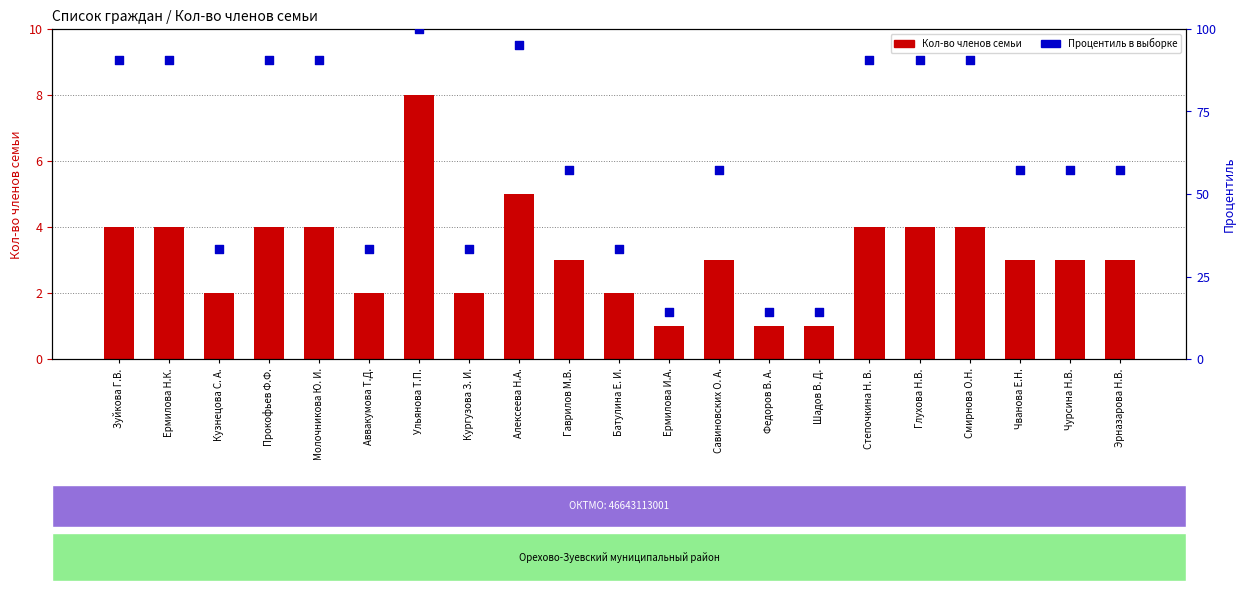

At which category is the sum across all series the highest?

Ульянова Т.П.